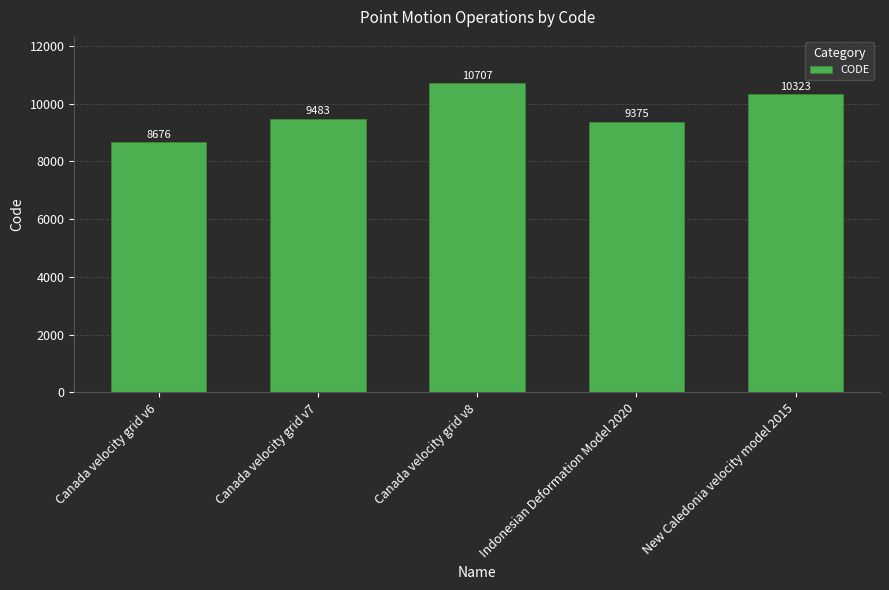

What value does the data have at Canada velocity grid v8?

10707